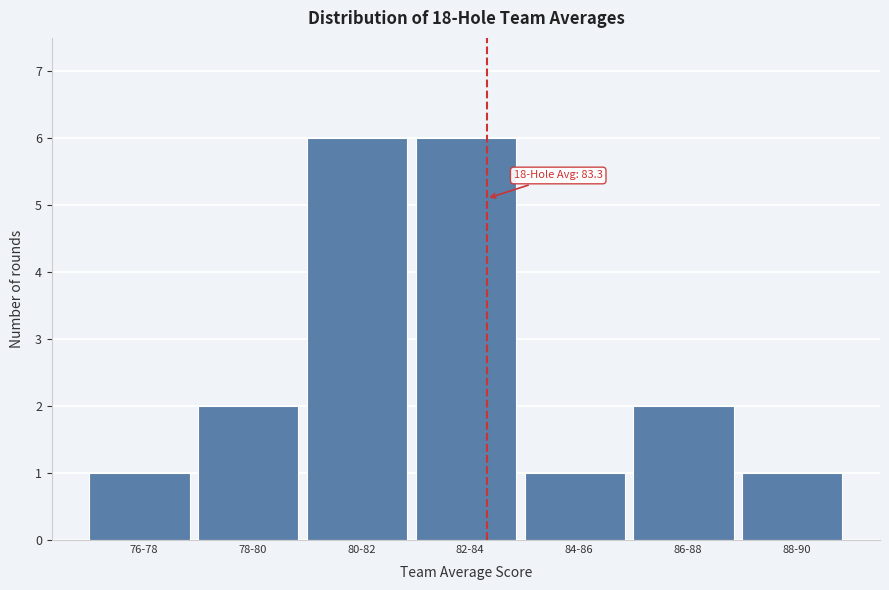

Reading left to right, what are all the values shown in this chart?

1	2	6	6	1	2	1